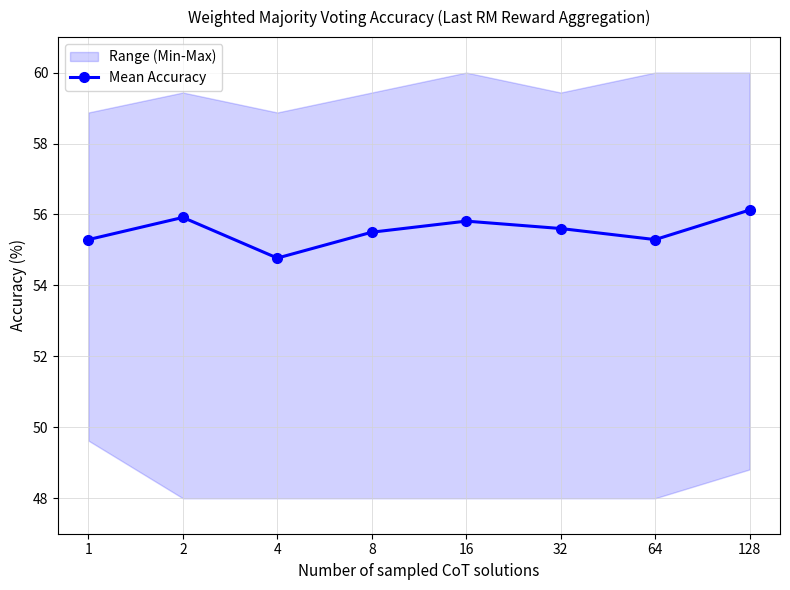

What is the minimum value shown in the chart?

54.8